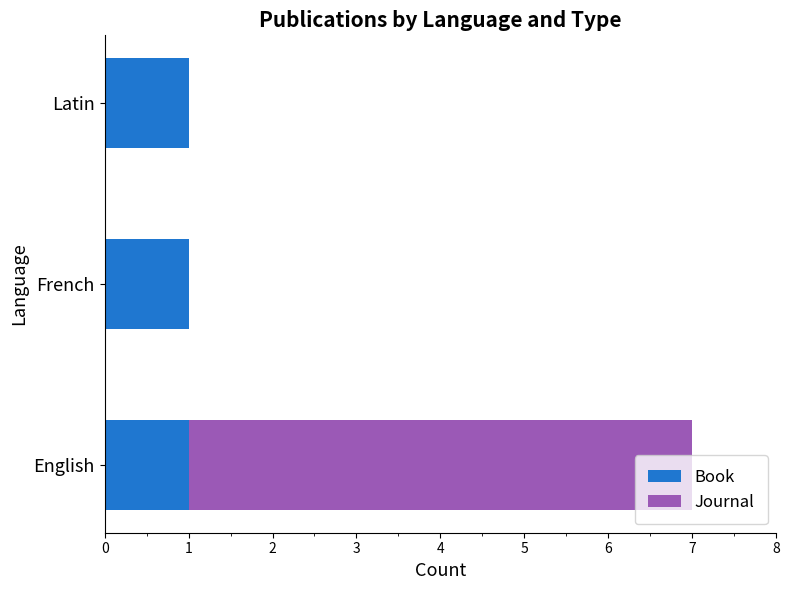

Is it true that Book equals 2 at English?

False